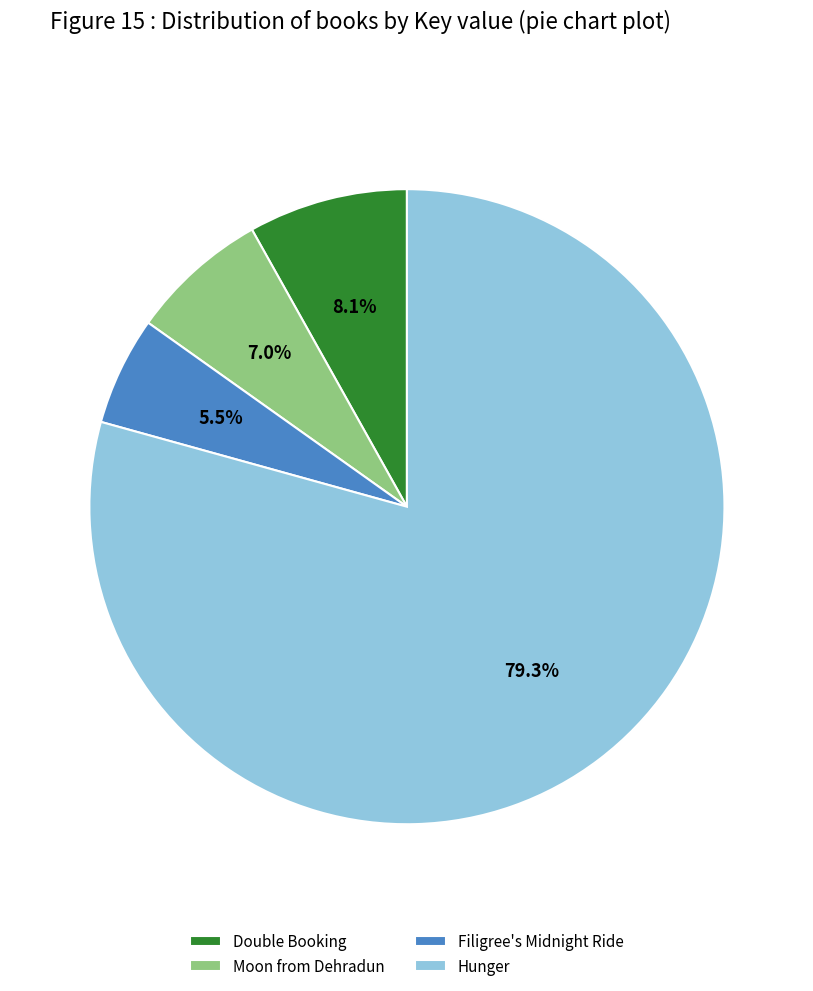

Count the number of slices in the pie.

4